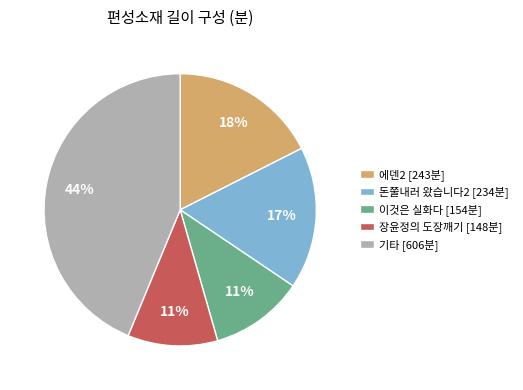

Is it true that 이것은 실화다 [154분] is 2% of the pie?

False